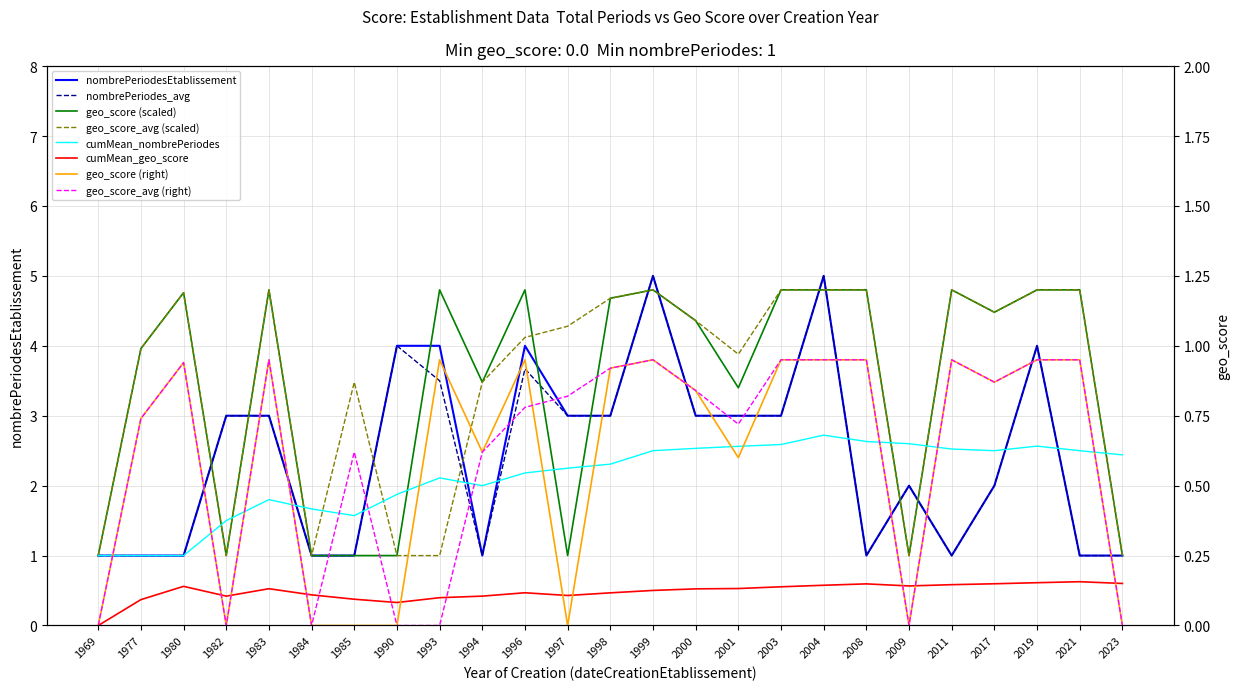

What is the difference between the nombrePeriodes_avg values at 2000 and 1984?

2.0